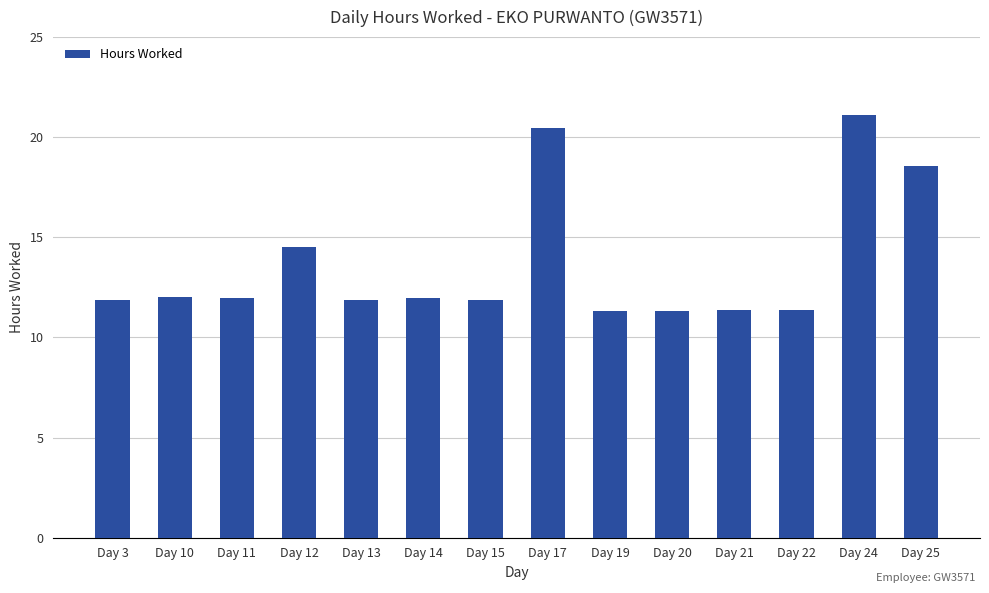

How many distinct data groups are displayed?

1